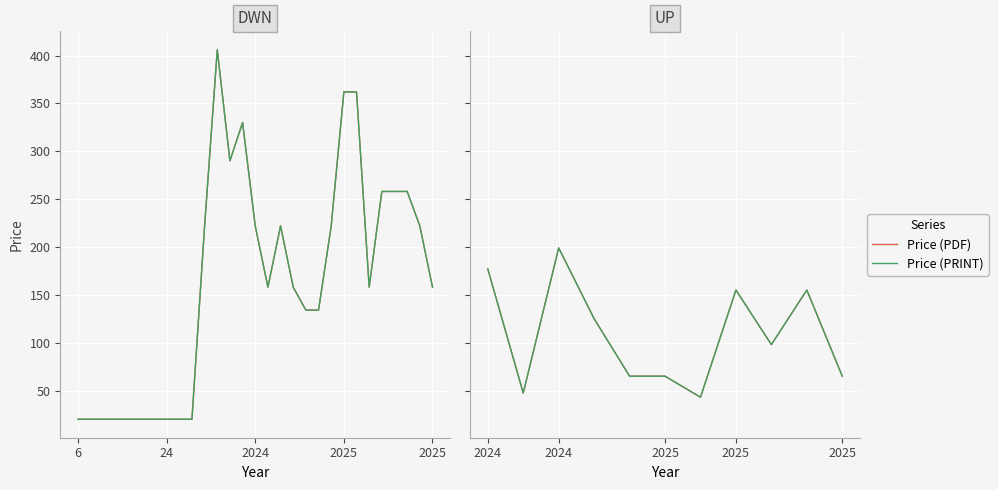

True or false: Price (PRINT) and Price (PDF) cross at least once.

False